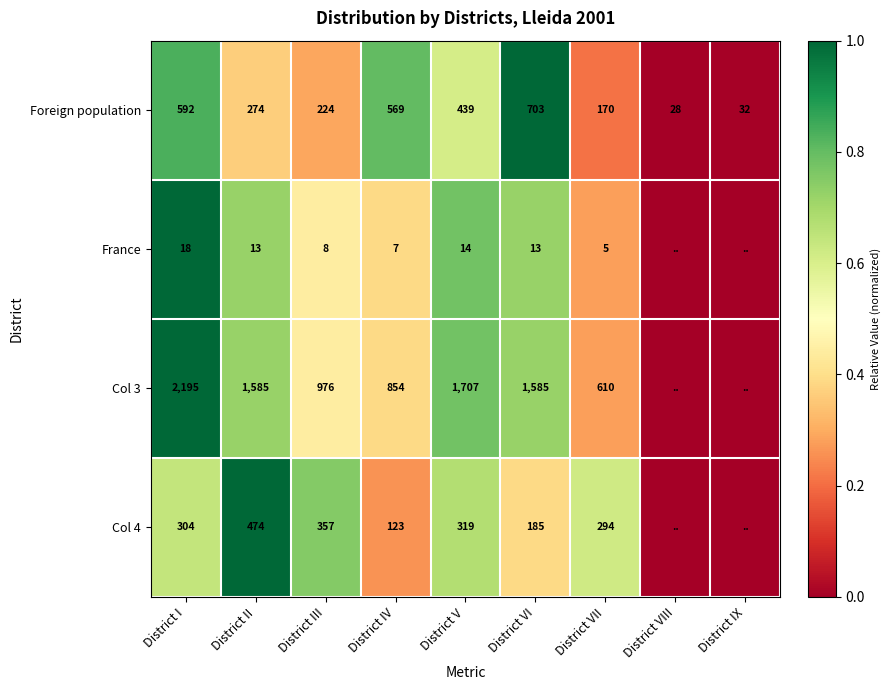

At which category is the sum across all series the highest?

District I